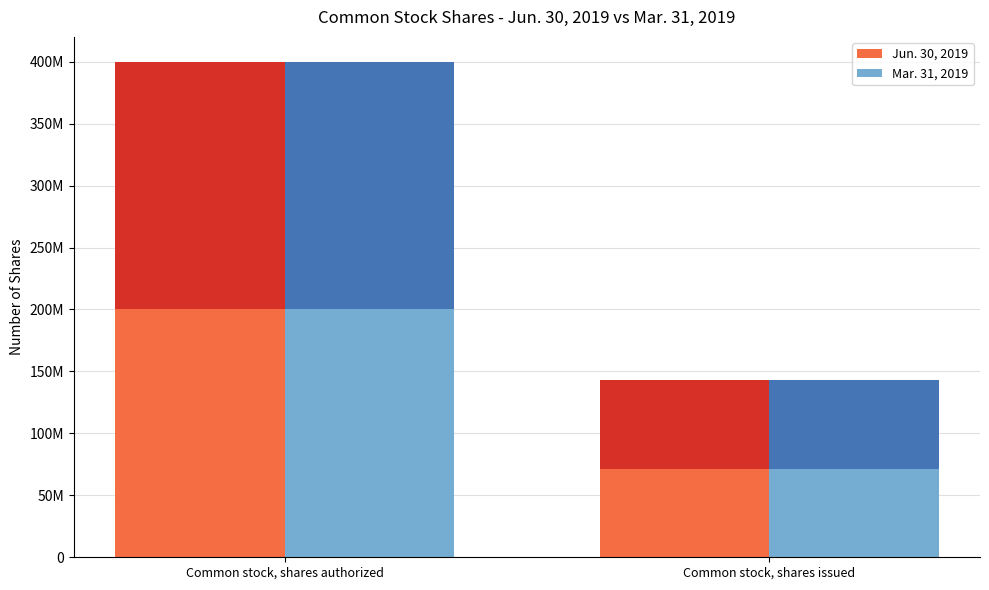

Does the chart contain any negative values?

No